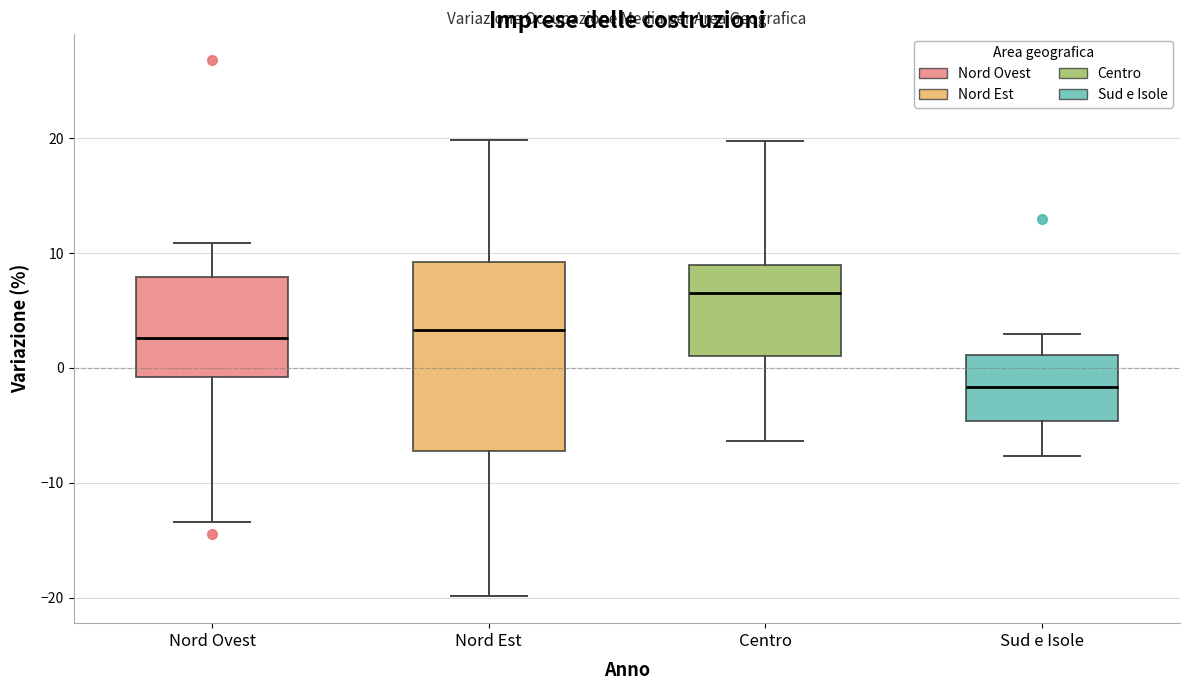

Which box's median line is the lowest?

Sud e Isole